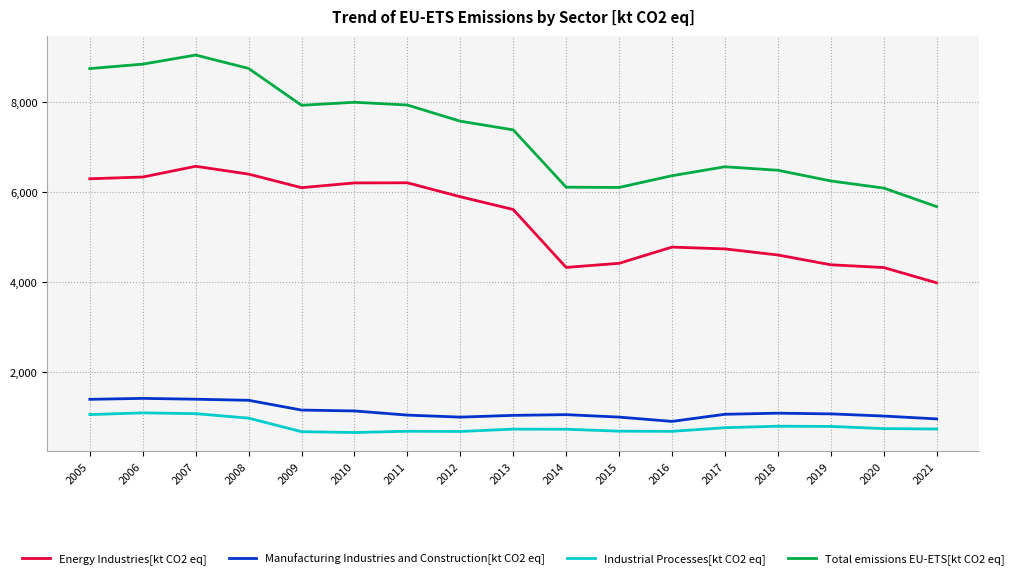

Is the value of Industrial Processes[kt CO2 eq] at 2013 greater than the value of Energy Industries[kt CO2 eq] at 2009?

No